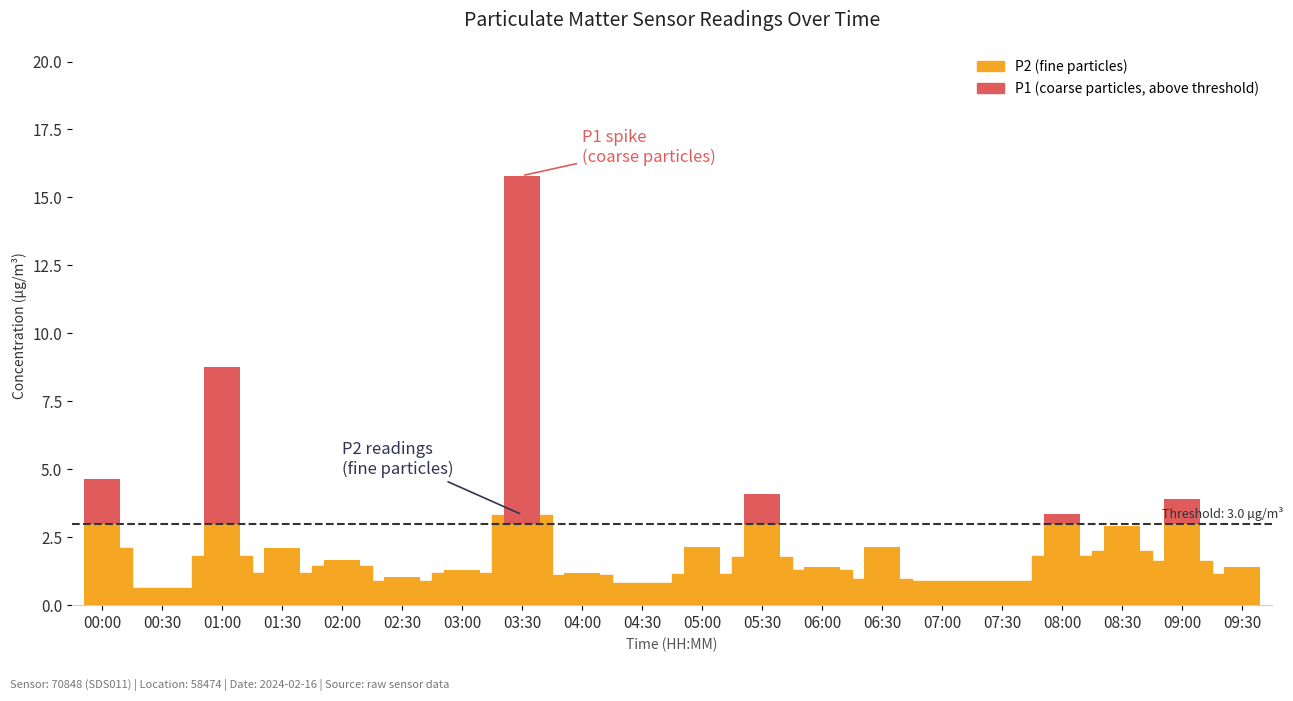

Reading left to right, list all the values displayed in this chart.

00:00=1.6	00:30=0.0	01:00=5.8	01:30=0.0	02:00=0.0	02:30=0.0	03:00=0.0	03:30=12.8	04:00=0.0	04:30=0.0	05:00=0.0	05:30=1.1	06:00=0.0	06:30=0.0	07:00=0.0	07:30=0.0	08:00=0.4	08:30=0.0	09:00=0.9	09:30=0.0